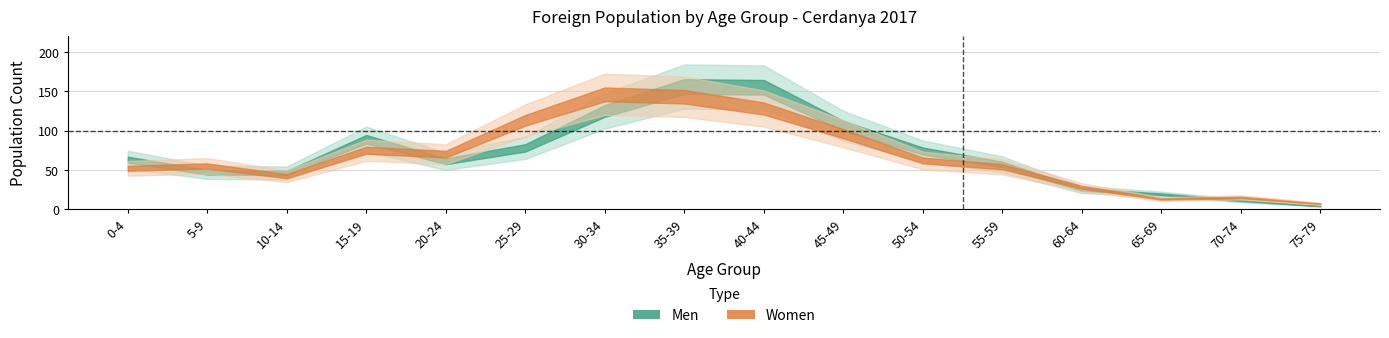

What is the difference between the second highest and second lowest values in the Women series?

130